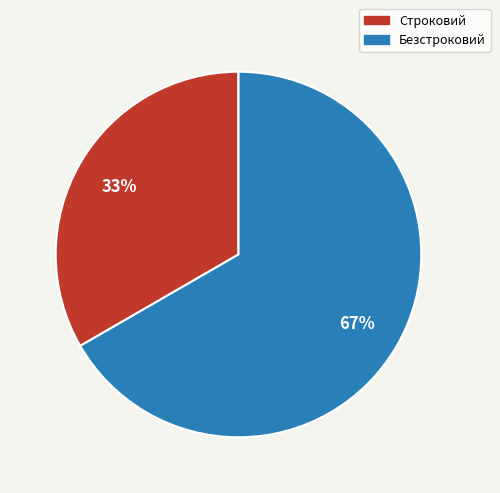

Count the number of slices in the pie.

2